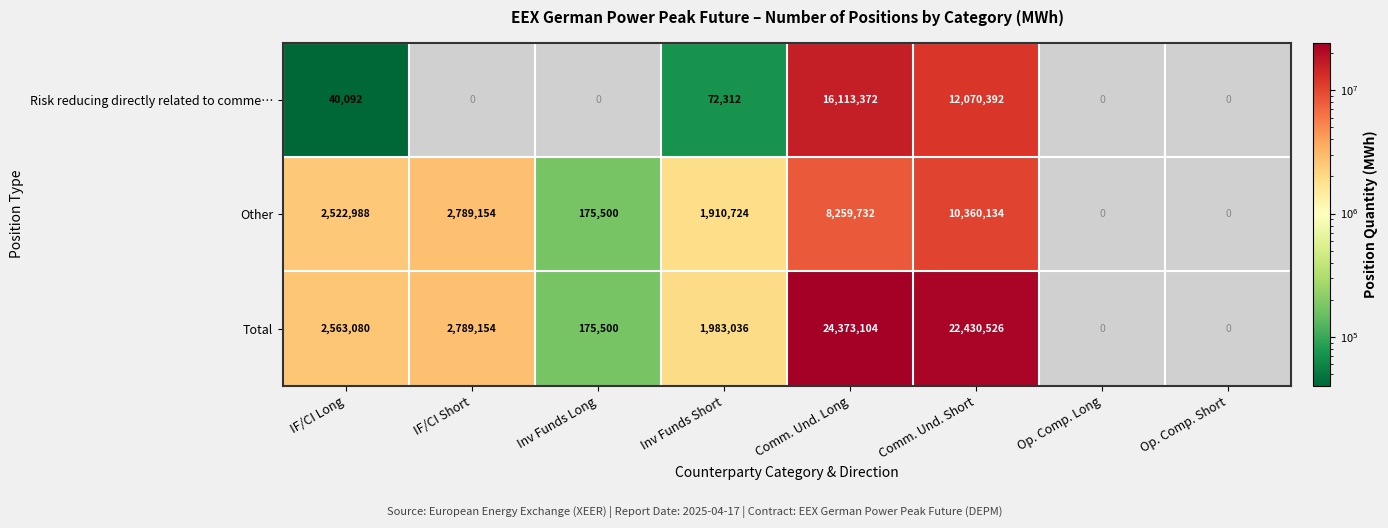

Rank the series at Comm. Und. Long from highest to lowest value.

Total, Risk reducing directly related to comme…, Other